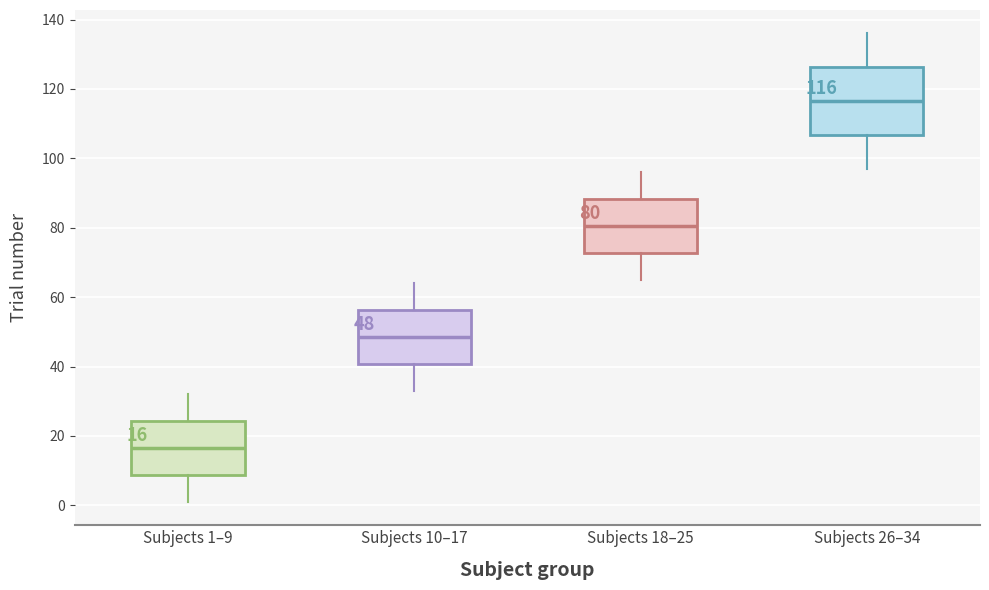

Comparing the boxes themselves (not the whiskers), which one is the tallest?

Subjects 26–34